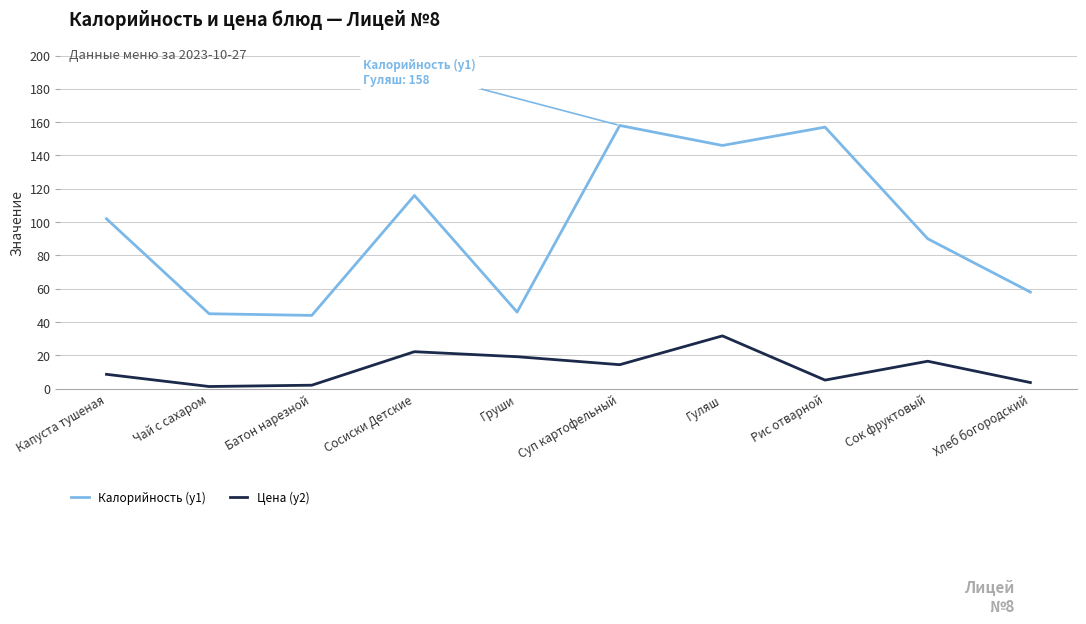

Which series has the largest total across all categories?

Калорийность (y1)